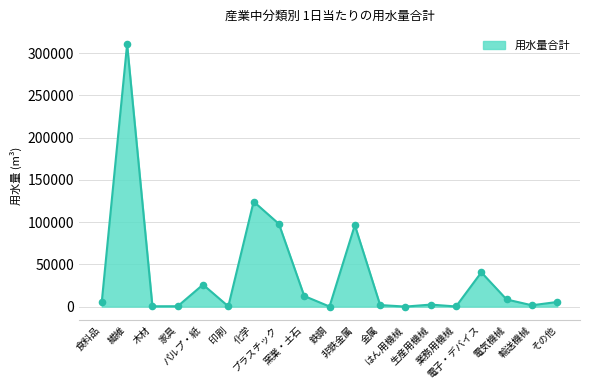

Which has a higher value, 鉄鋼 or パルプ・紙?

パルプ・紙